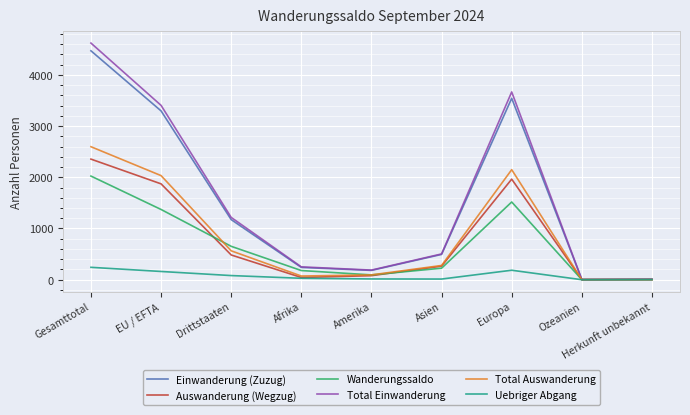

Count the number of categories in the chart.

9